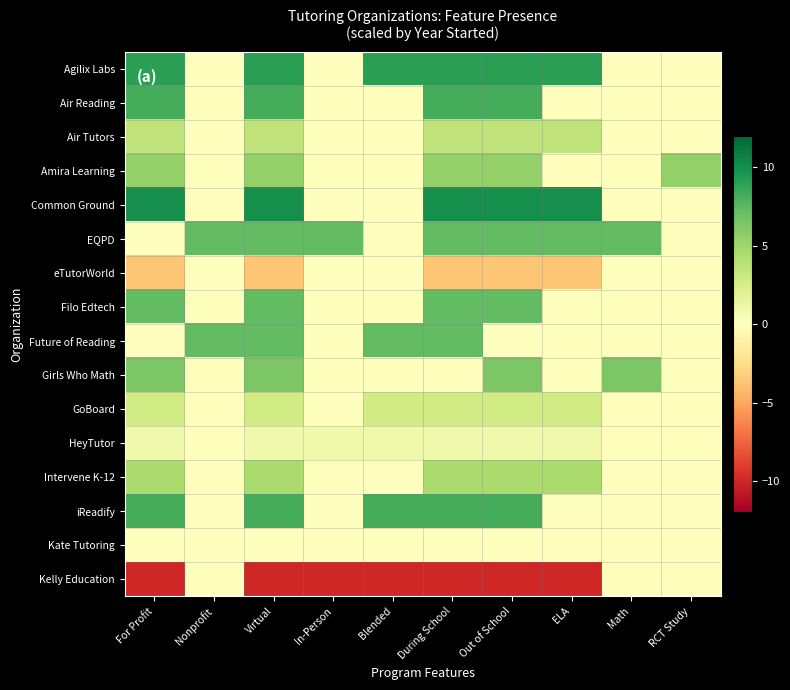

Rank the series by their maximum value, from lowest to highest.

eTutorWorld, Kate Tutoring, Kelly Education, HeyTutor, GoBoard, Air Tutors, Intervene K-12, Amira Learning, Girls Who Math, EQPD, Filo Edtech, Future of Reading, Air Reading, iReadify, Agilix Labs, Common Ground